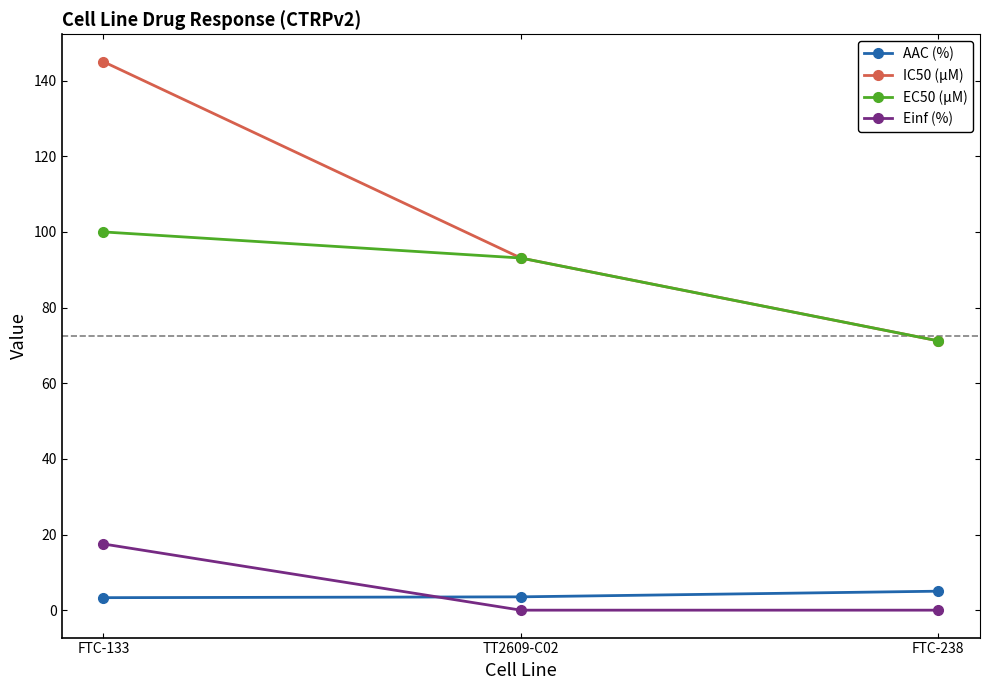

What is the maximum value shown in the chart?

145.0